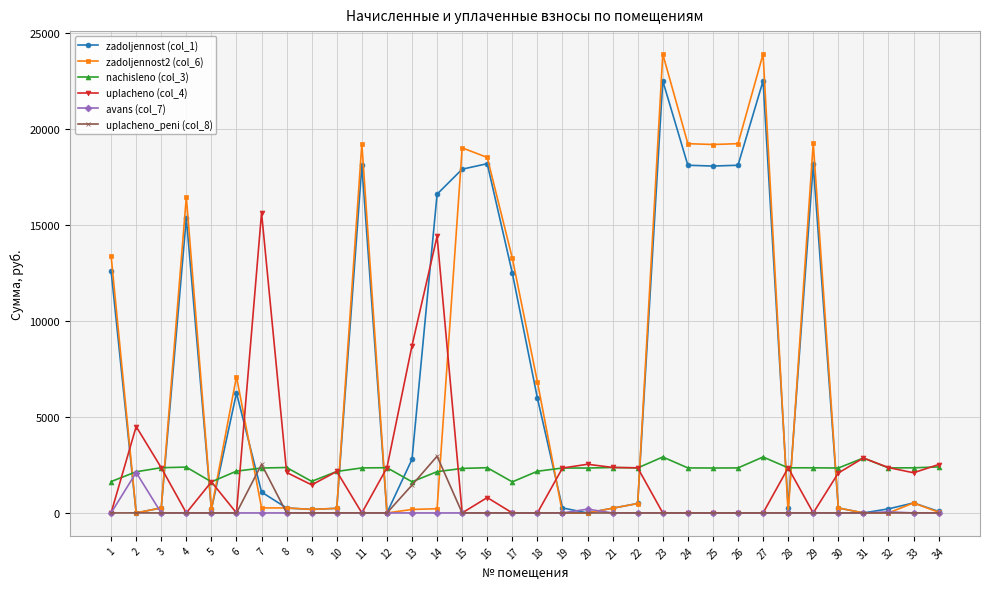

Count the number of categories in the chart.

34